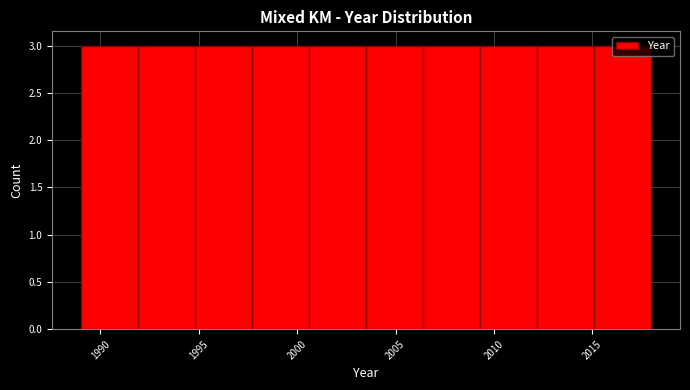

How tall is the bar that spans 2009.3 to 2012.2 on the x-axis? Neither the bar edges nor the heights are printed on the chart, so give them approximately, as read against the axes.

3